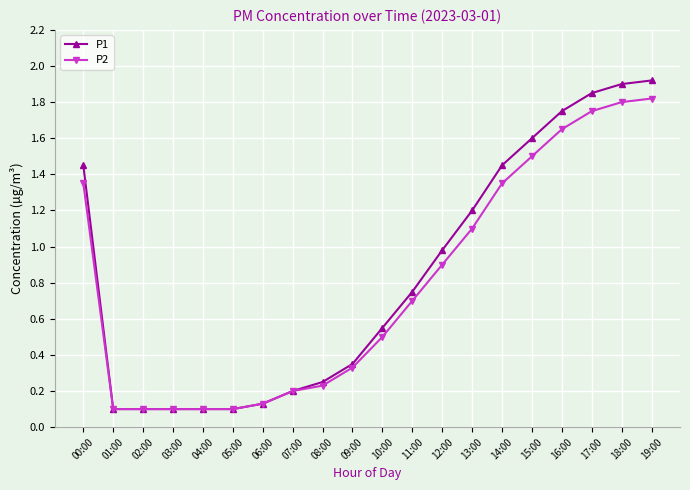

Which series has the largest range (max minus min)?

P1